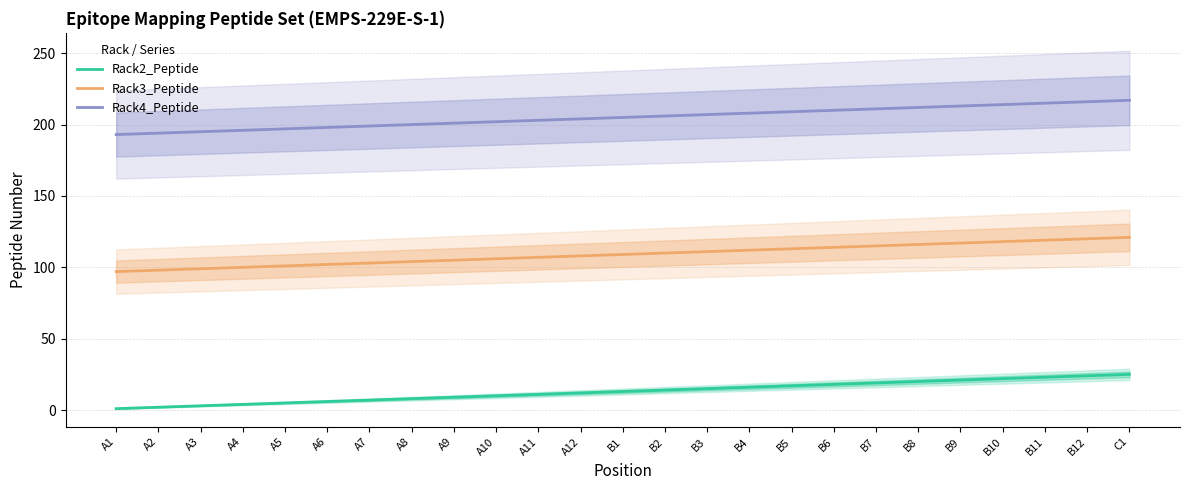

What is the spread (max minus min) of values at B11?

192